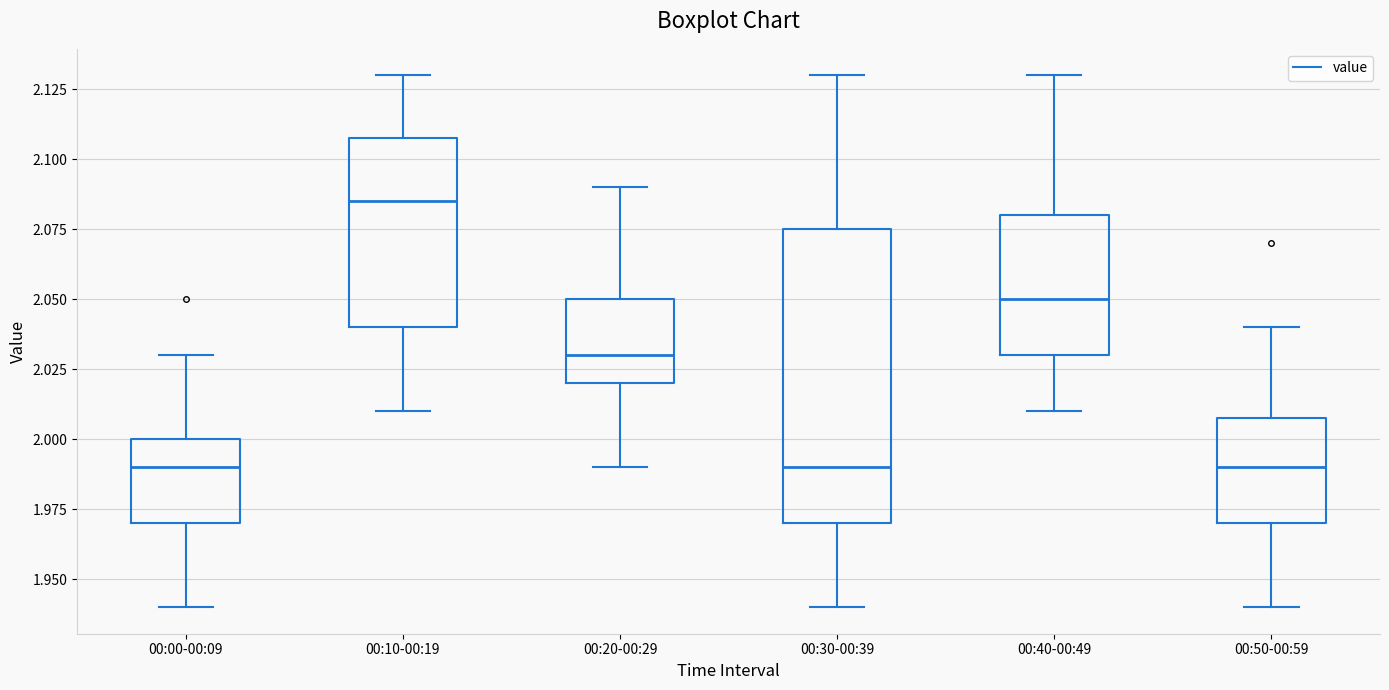

Reading left to right, read every box against the y-axis: the position of its median line, the range the box covers, and the ends of its whiskers. The values are not printed on the chart, so give them approximately, as read against the axis.

00:00-00:09: median 1.990, box 1.970 to 2.000, whiskers 1.940 to 2.030
00:10-00:19: median 2.085, box 2.040 to 2.110, whiskers 2.010 to 2.130
00:20-00:29: median 2.030, box 2.020 to 2.050, whiskers 1.990 to 2.090
00:30-00:39: median 1.990, box 1.970 to 2.075, whiskers 1.940 to 2.130
00:40-00:49: median 2.050, box 2.030 to 2.080, whiskers 2.010 to 2.130
00:50-00:59: median 1.990, box 1.970 to 2.010, whiskers 1.940 to 2.040